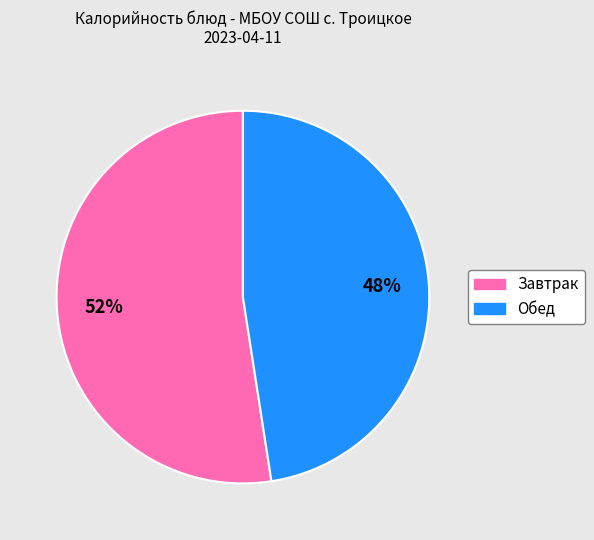

Is there a majority slice in this chart?

Yes